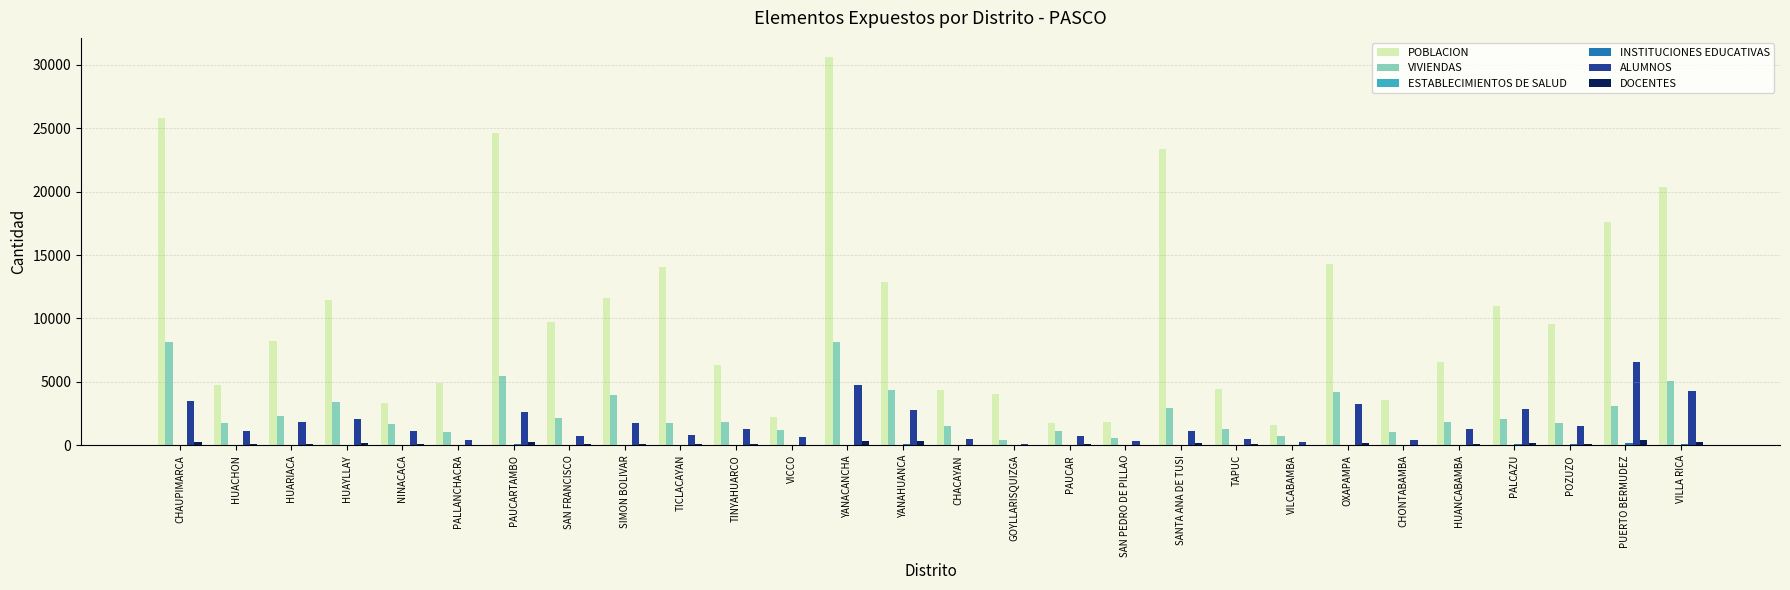

At which label does ALUMNOS reach its peak?

PUERTO BERMUDEZ